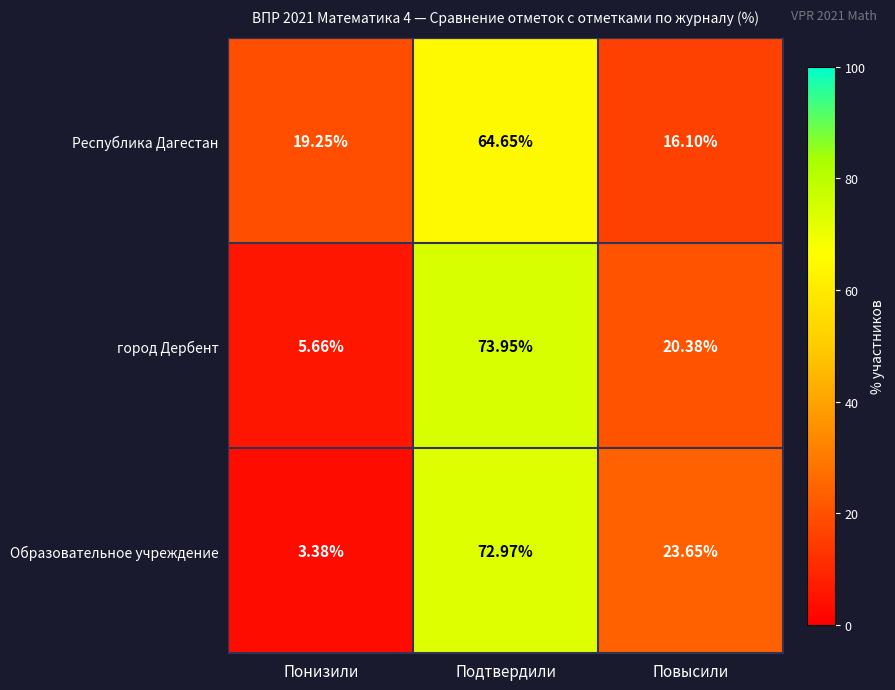

At which category does the chart reach its minimum across all series?

Понизили